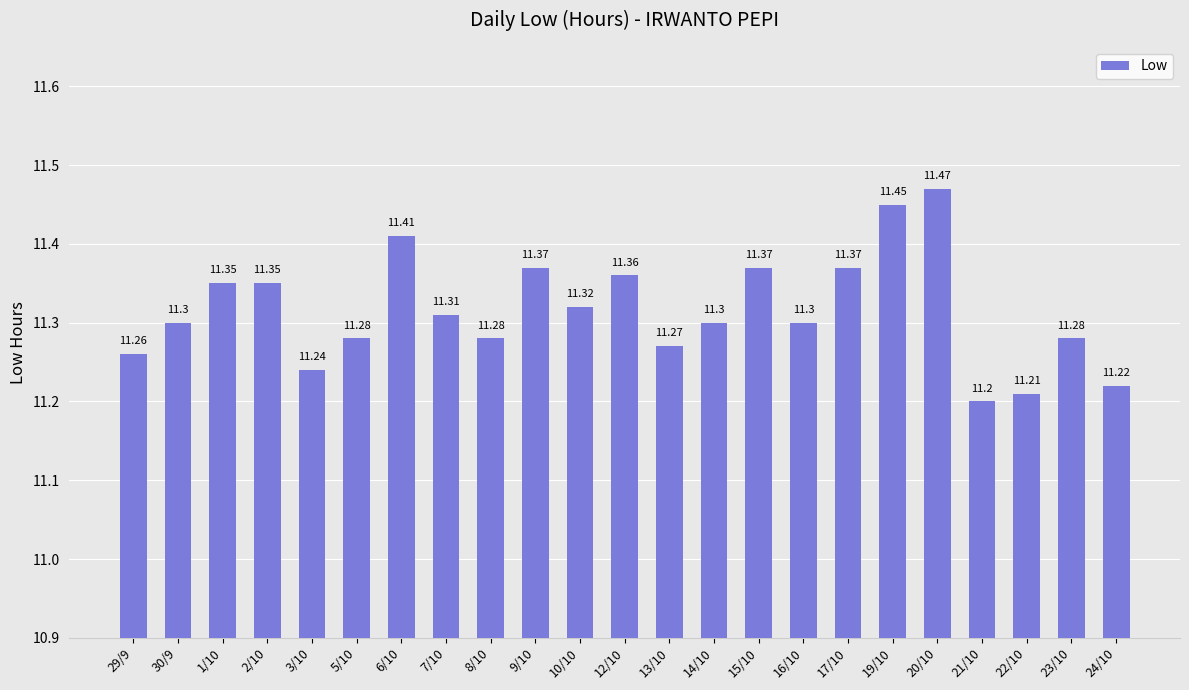

What is the difference between the maximum and minimum values?

0.3